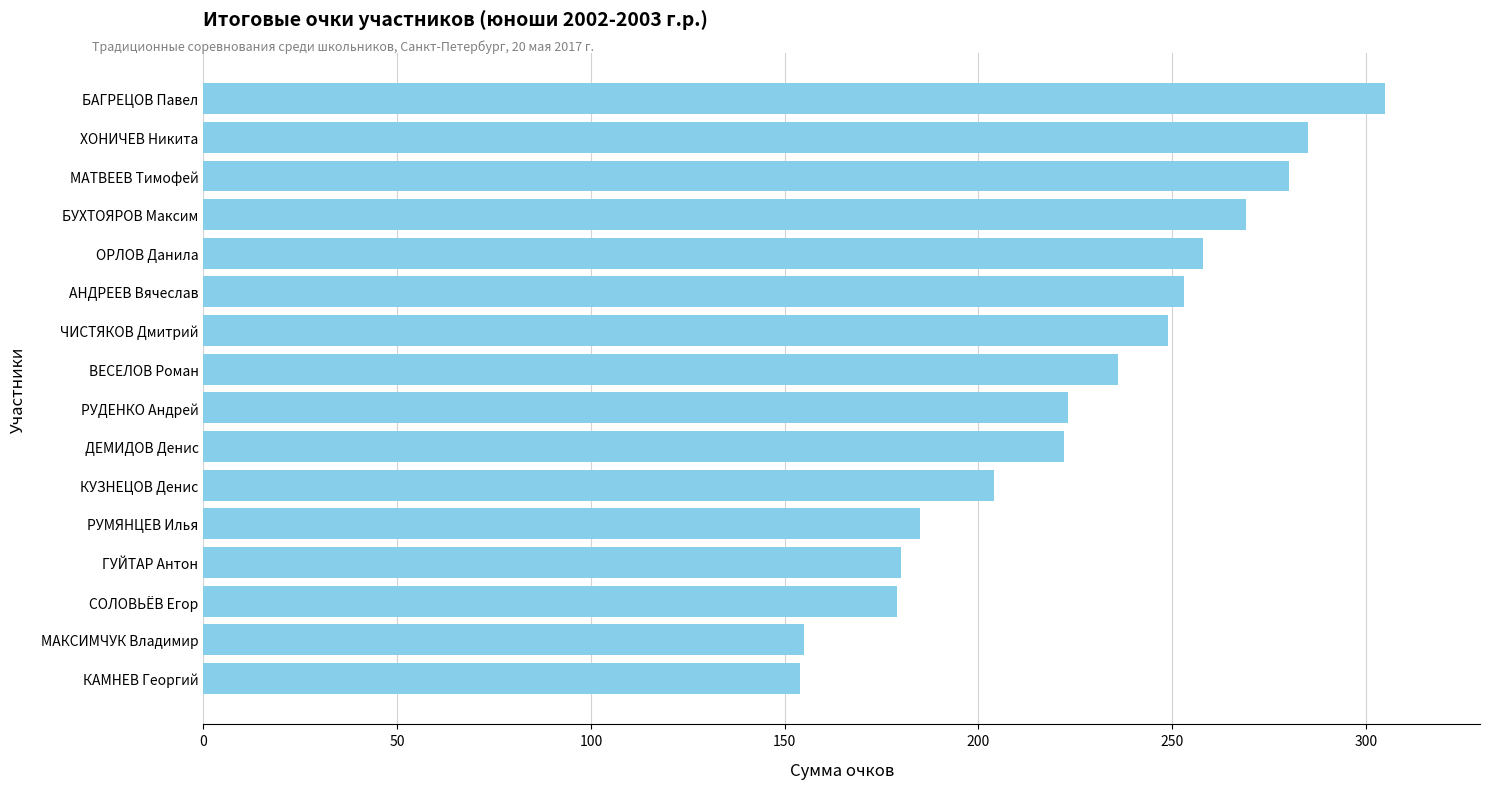

What is the difference between the values at РУДЕНКО Андрей and ГУЙТАР Антон?

43